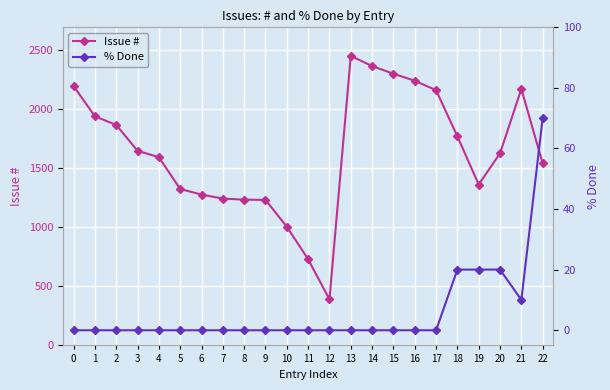

Does the chart display data point markers on the line(s)?

Yes